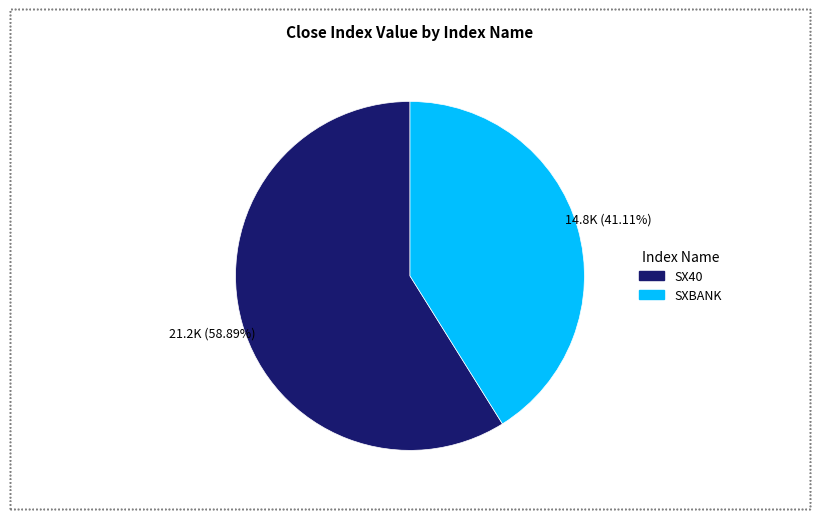

Rank the categories by value from highest to lowest.

SX40, SXBANK